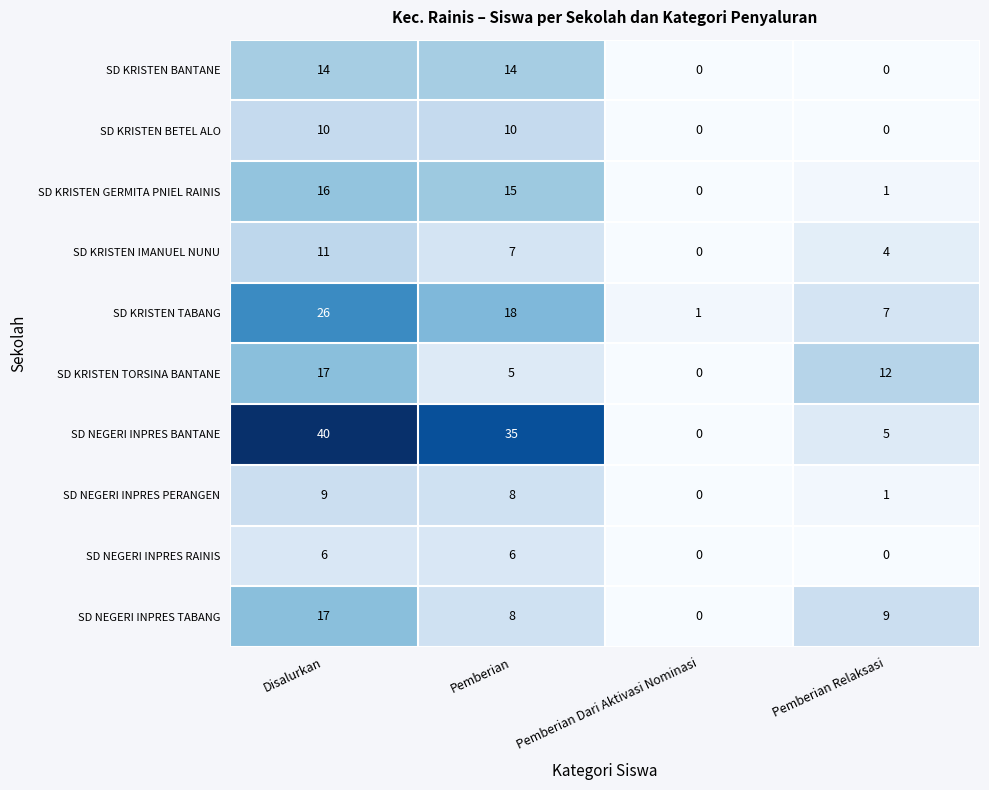

Which series changed the most between Pemberian Dari Aktivasi Nominasi and Pemberian Relaksasi?

SD KRISTEN TORSINA BANTANE